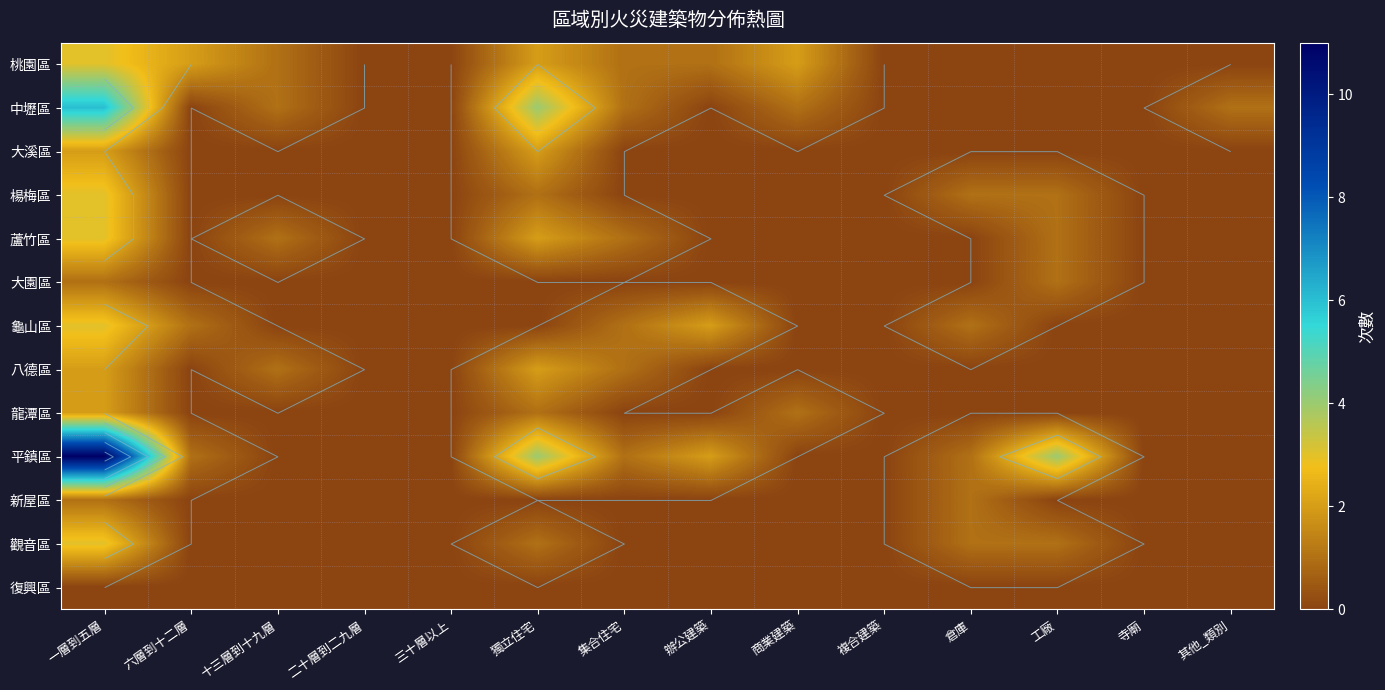

What is the spread (max minus min) of values at 獨立住宅?

4